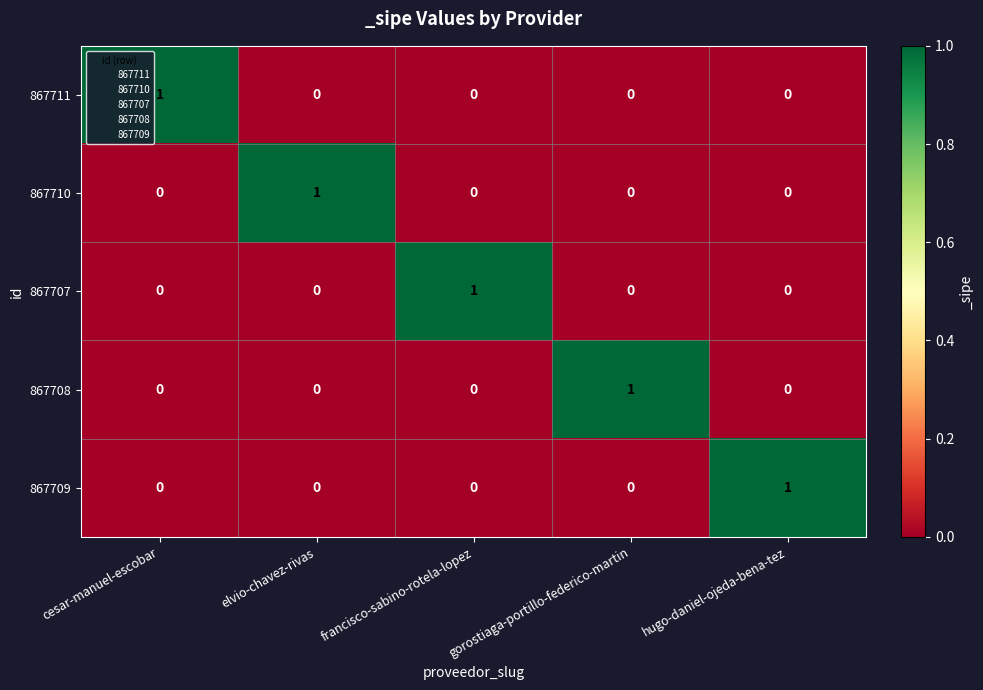

Is it true that 867708 equals 1 at hugo-daniel-ojeda-bena-tez?

False